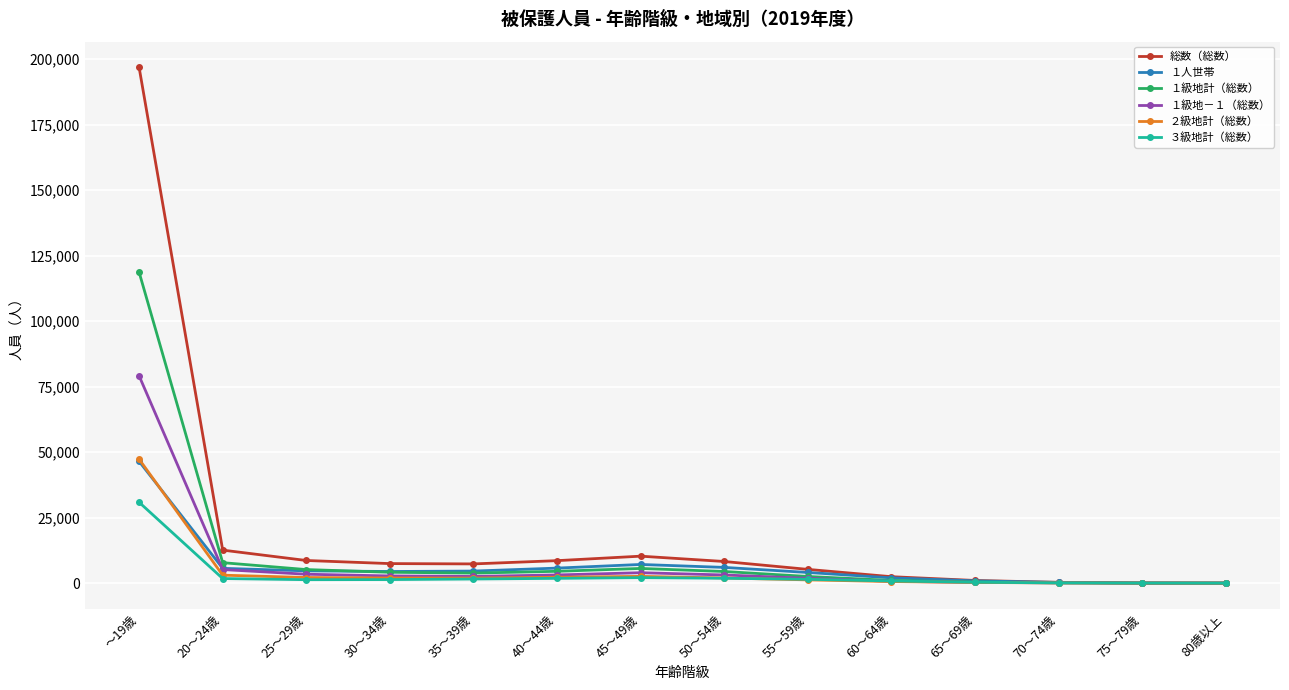

Which series has the widest spread of values?

総数（総数）